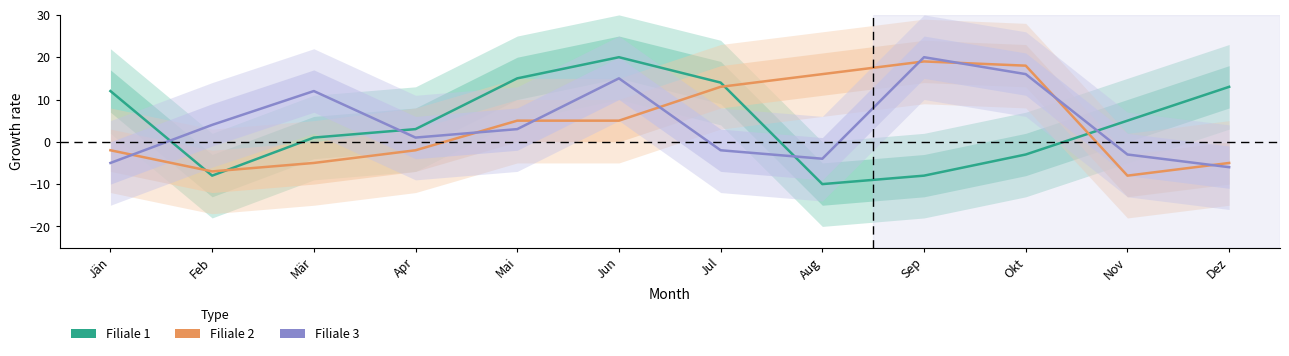

At which category does the chart reach its minimum across all series?

Aug